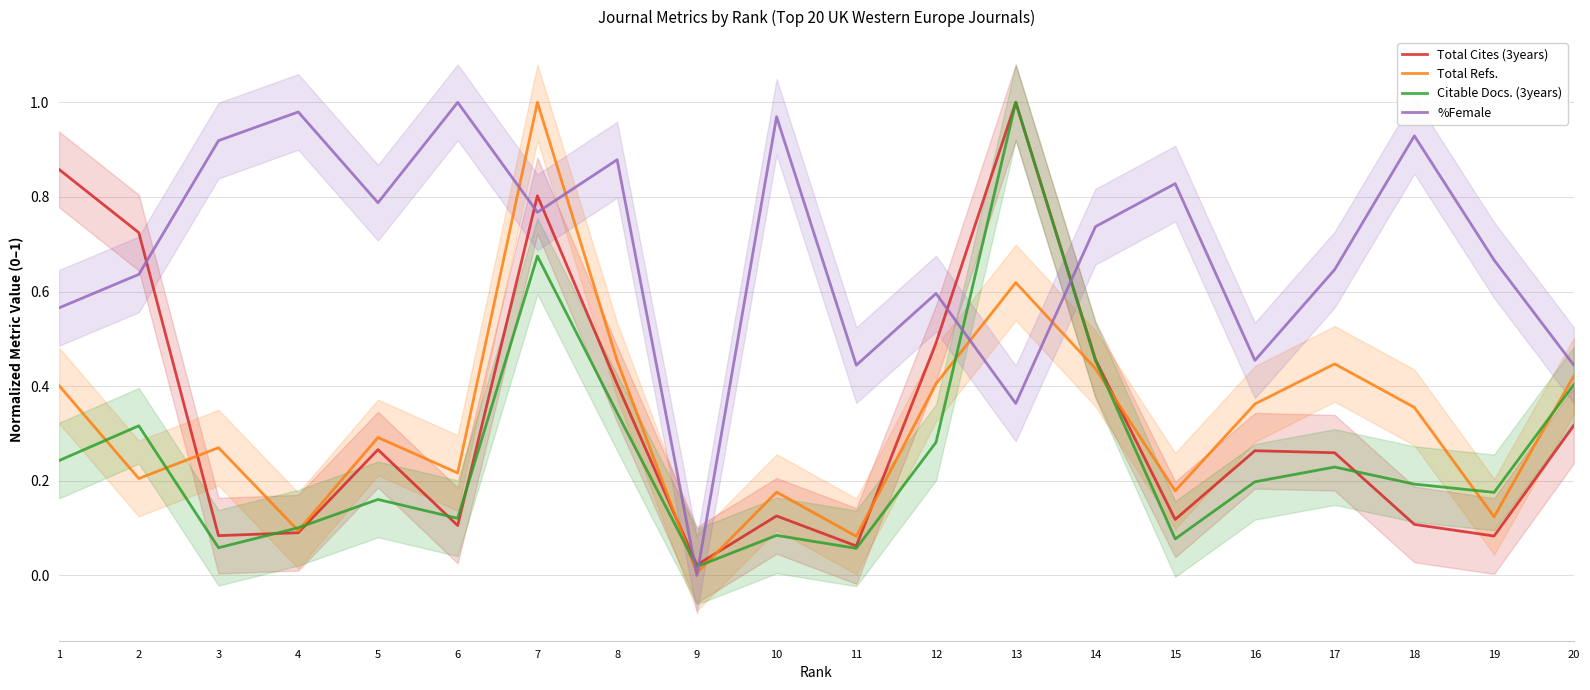

How many data points does each series have?

20